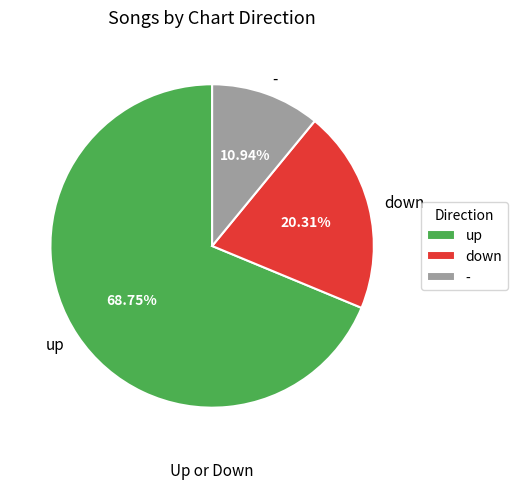

Combined, what portion of the pie is up and down?

89.1%